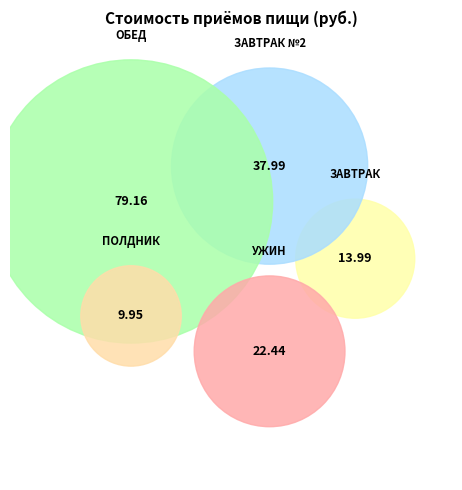

What is the change in value from ЗАВТРАК to УЖИН?

+8.5